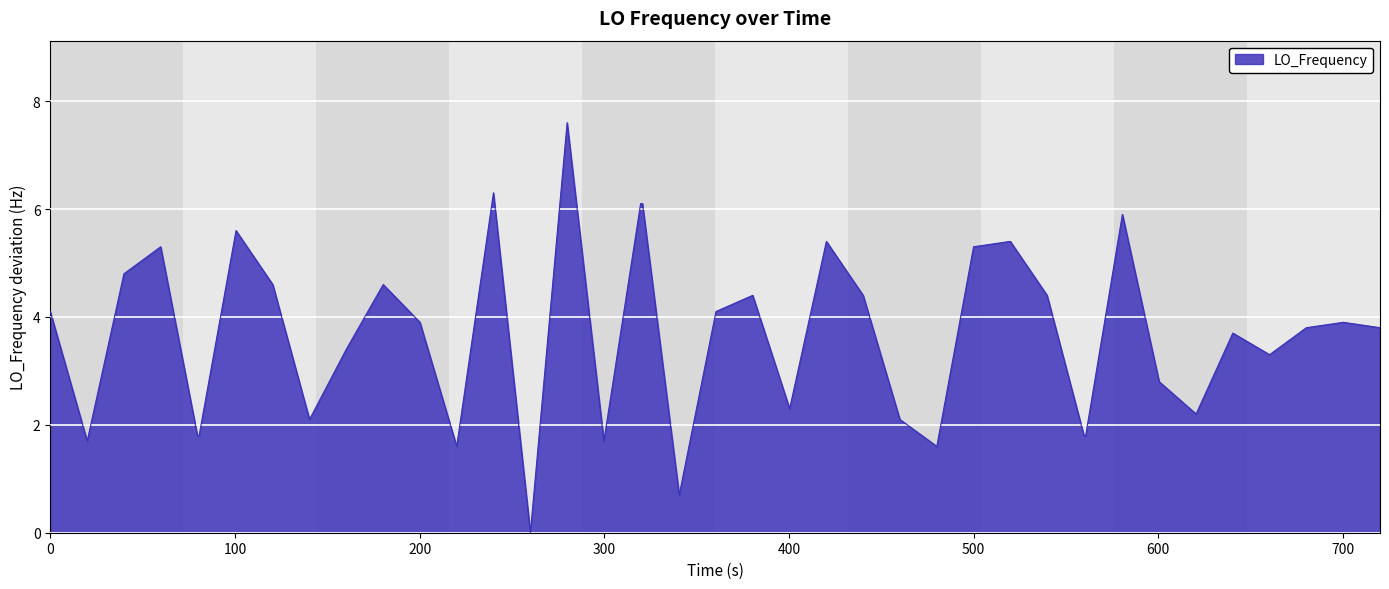

What is the difference between the maximum and minimum values?

7.6